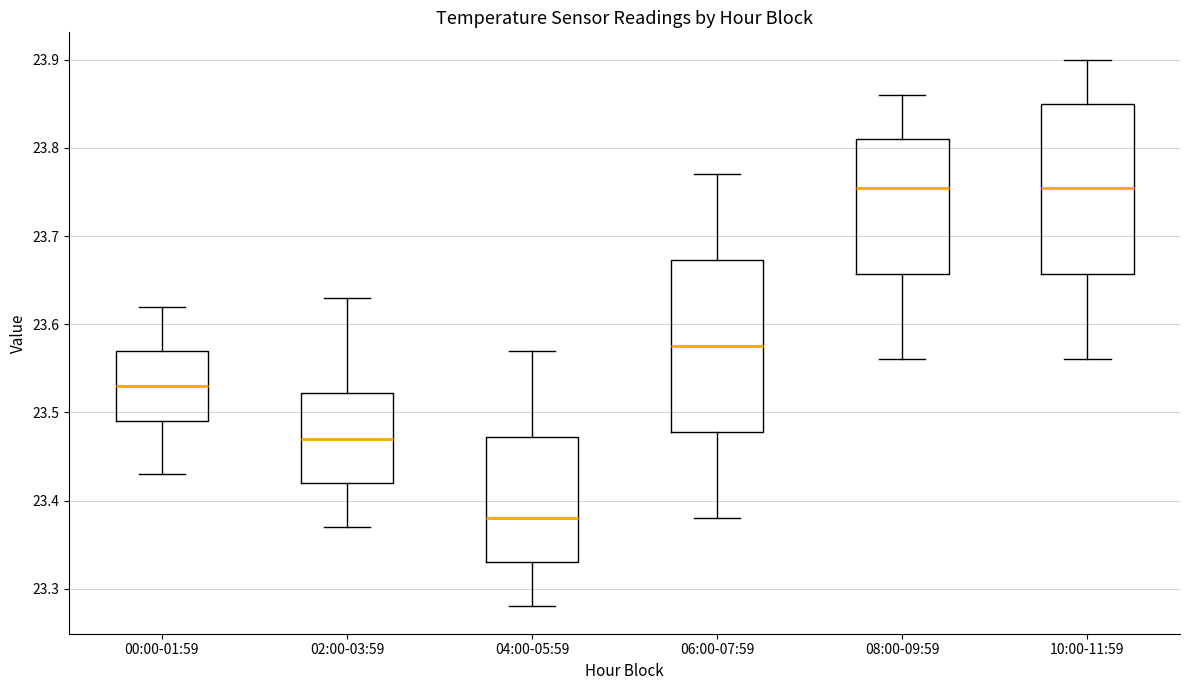

Where does the median line of the box for 06:00-07:59 sit on the y-axis? The values are not printed on the chart, so give them approximately, as read against the axis.

23.58